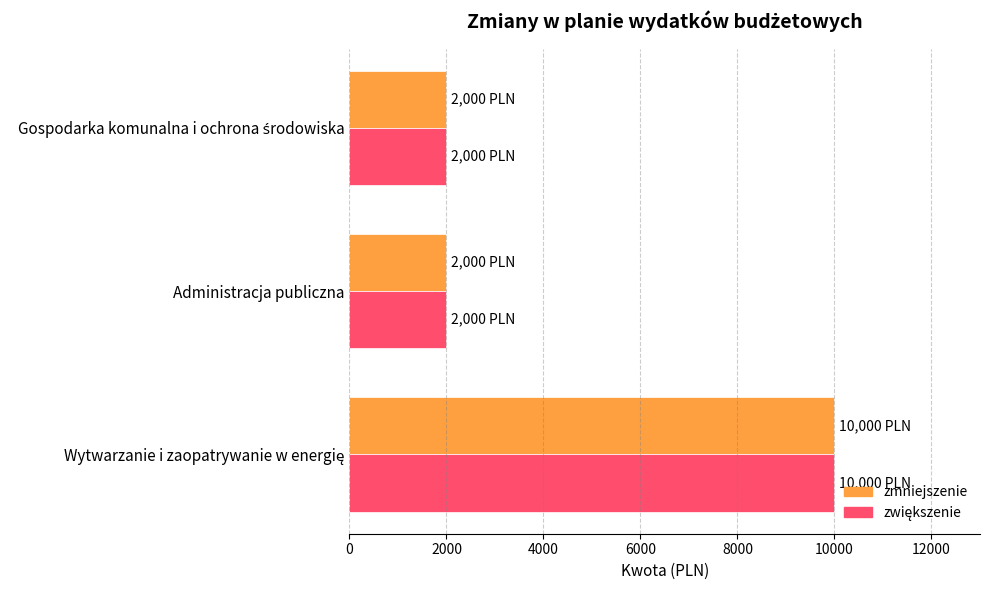

True or false: zmniejszenie has a value of 468 at Administracja publiczna.

False